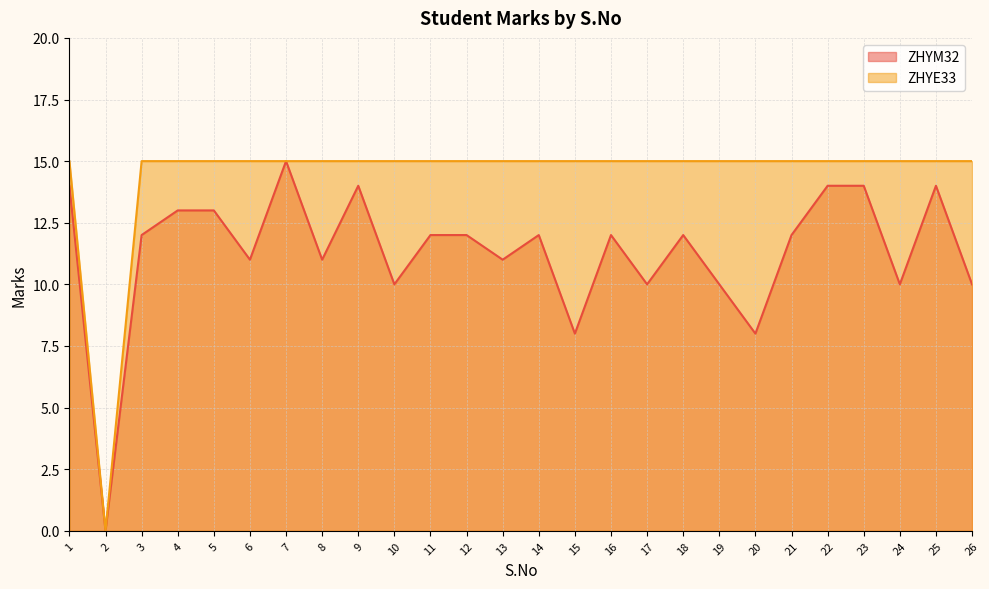

What is the difference between the maximum and minimum values in the ZHYM32 series?

15